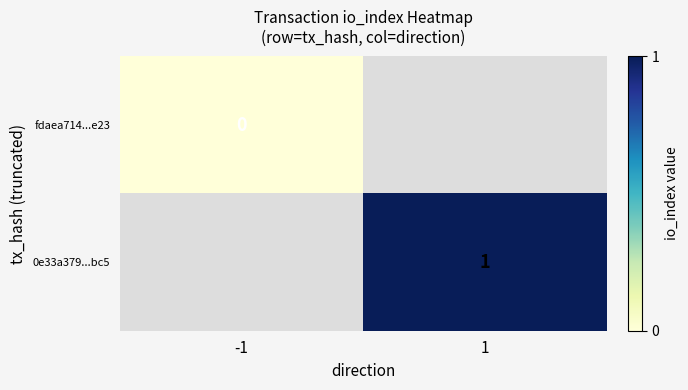

How many series are shown in this chart?

2